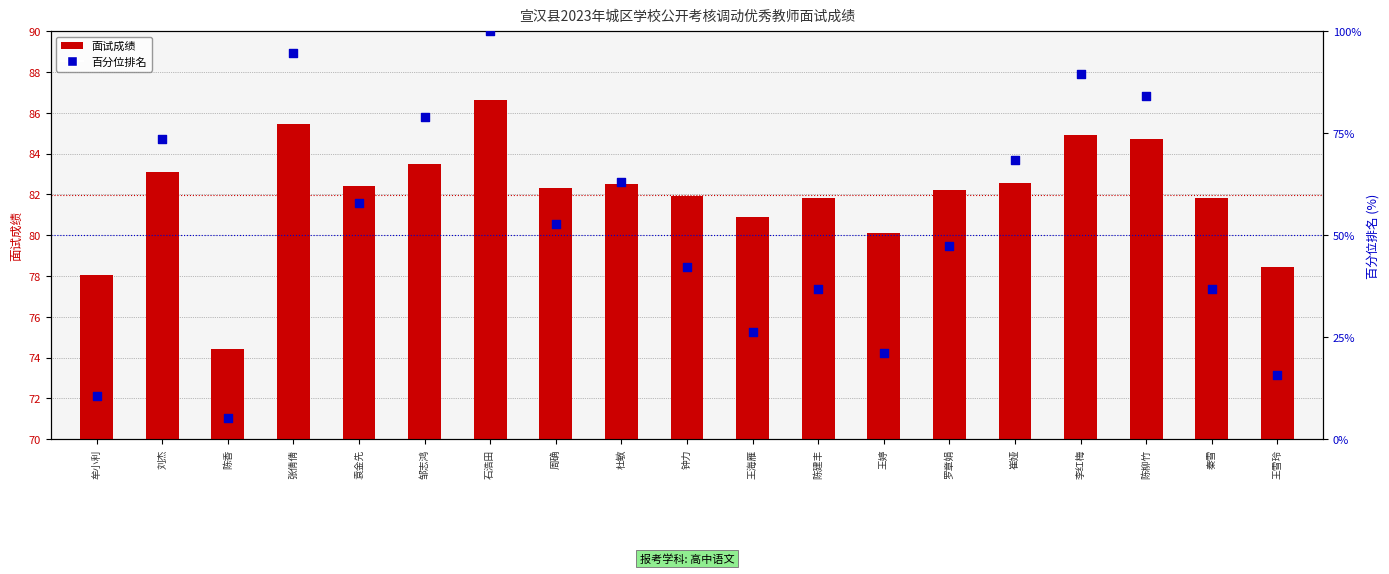

Which series has the largest total across all categories?

面试成绩